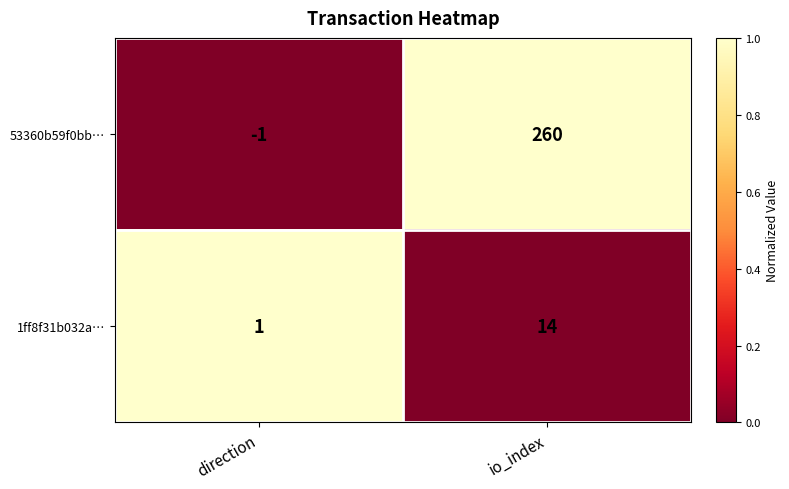

How many values in the 1ff8f31b032a… series are below 14?

1